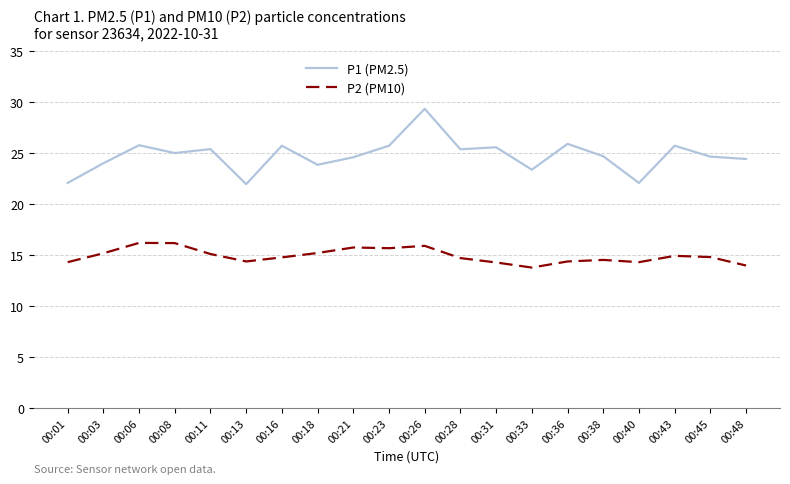

At which category is the sum across all series the highest?

00:26